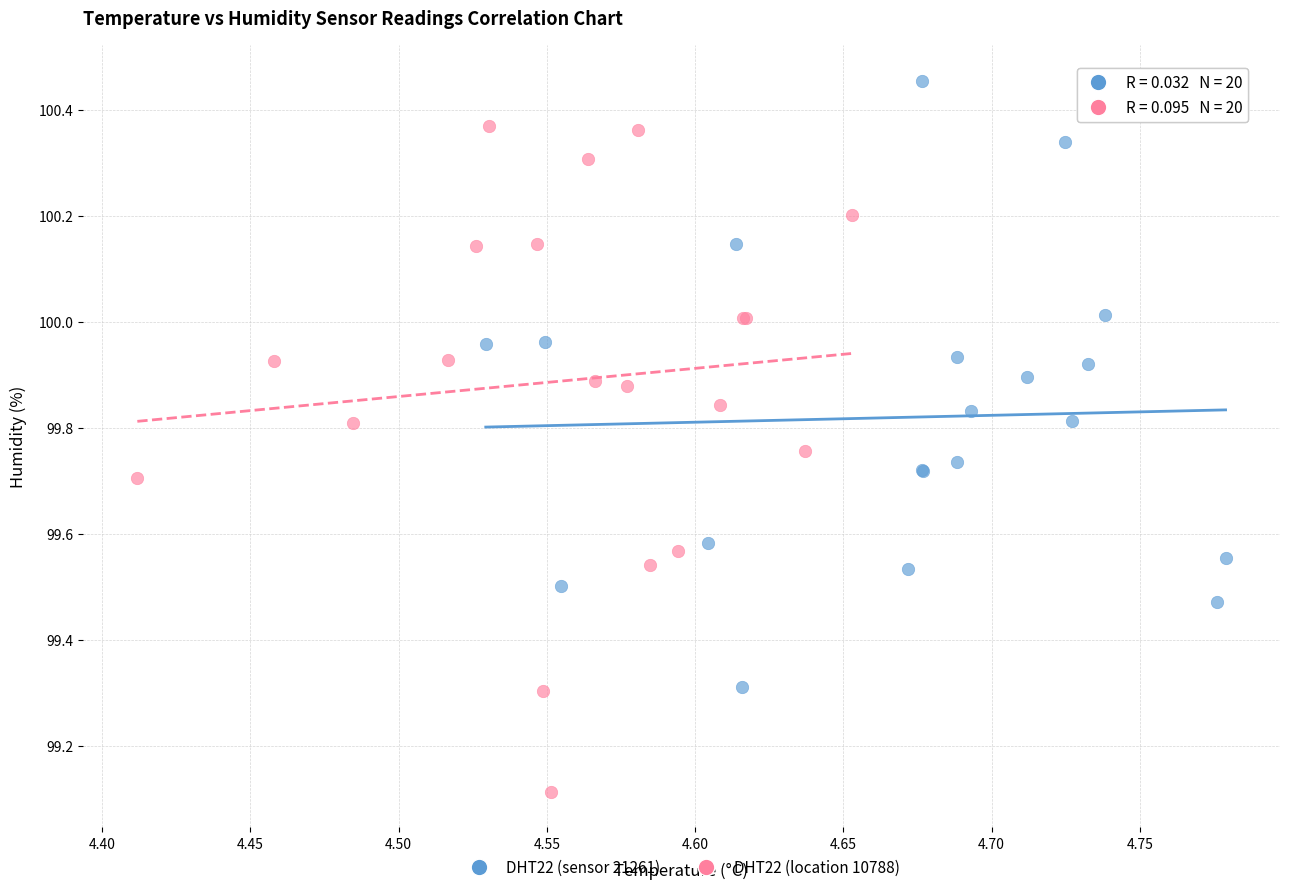

Which series contains the lowest Y value?

DHT22 (location 10788)